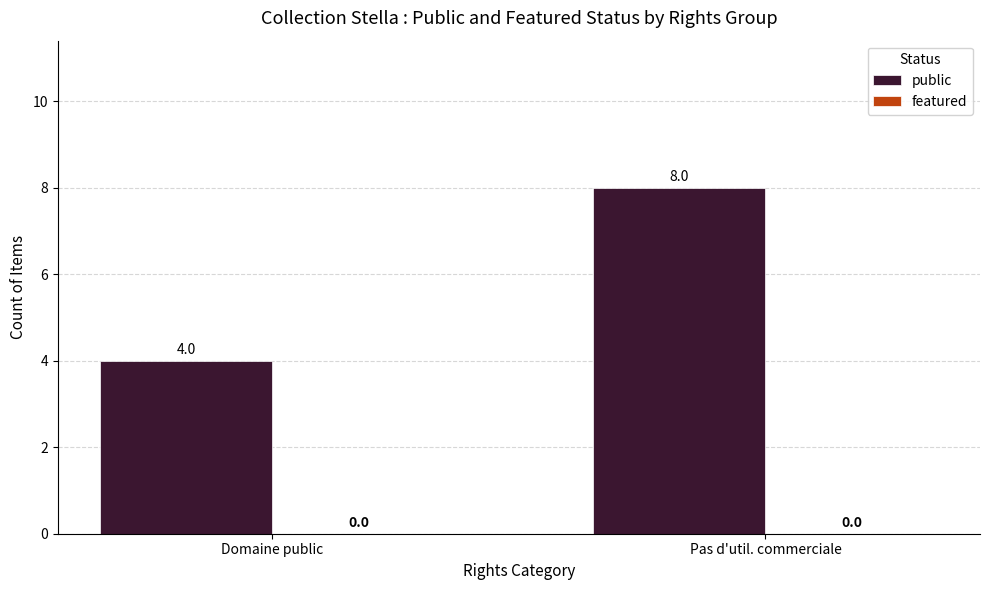

List the labels in order of value, smallest first.

Domaine public, Pas d'util. commerciale